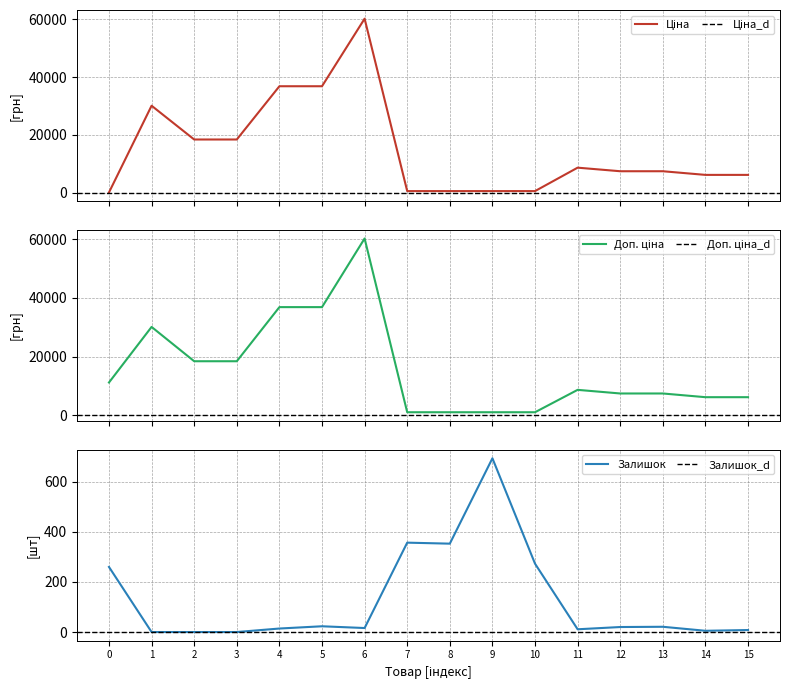

What is the maximum value for Залишок?

694